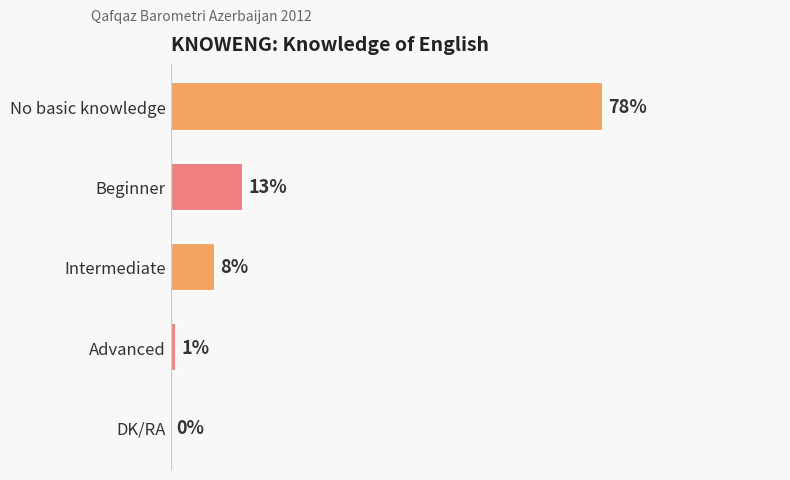

Which label corresponds to the largest value in the chart?

No basic knowledge